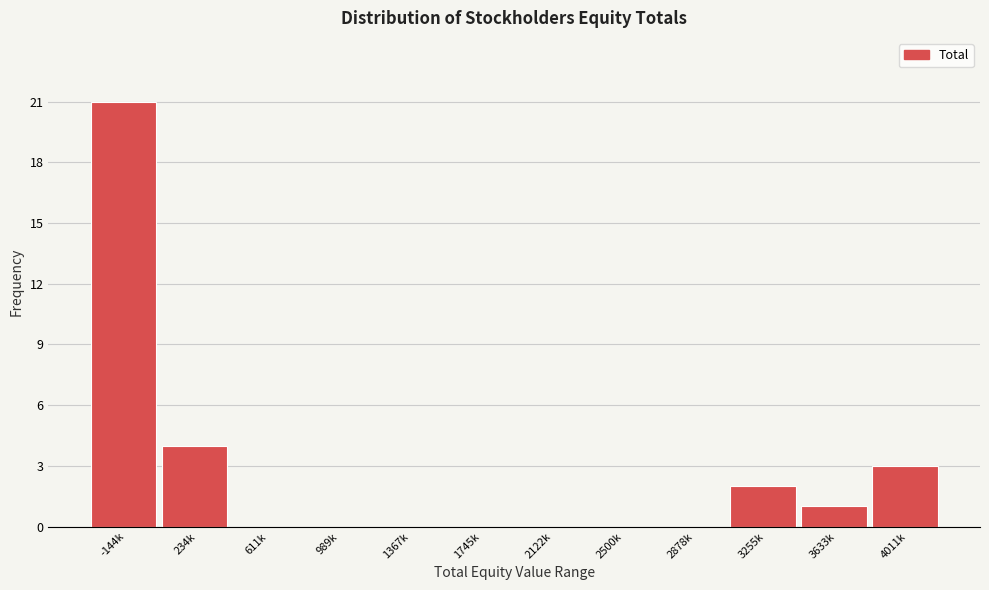

Reading left to right, list all the values displayed in this chart.

-144k=21	234k=4	611k=0	989k=0	1367k=0	1745k=0	2122k=0	2500k=0	2878k=0	3255k=2	3633k=1	4011k=3